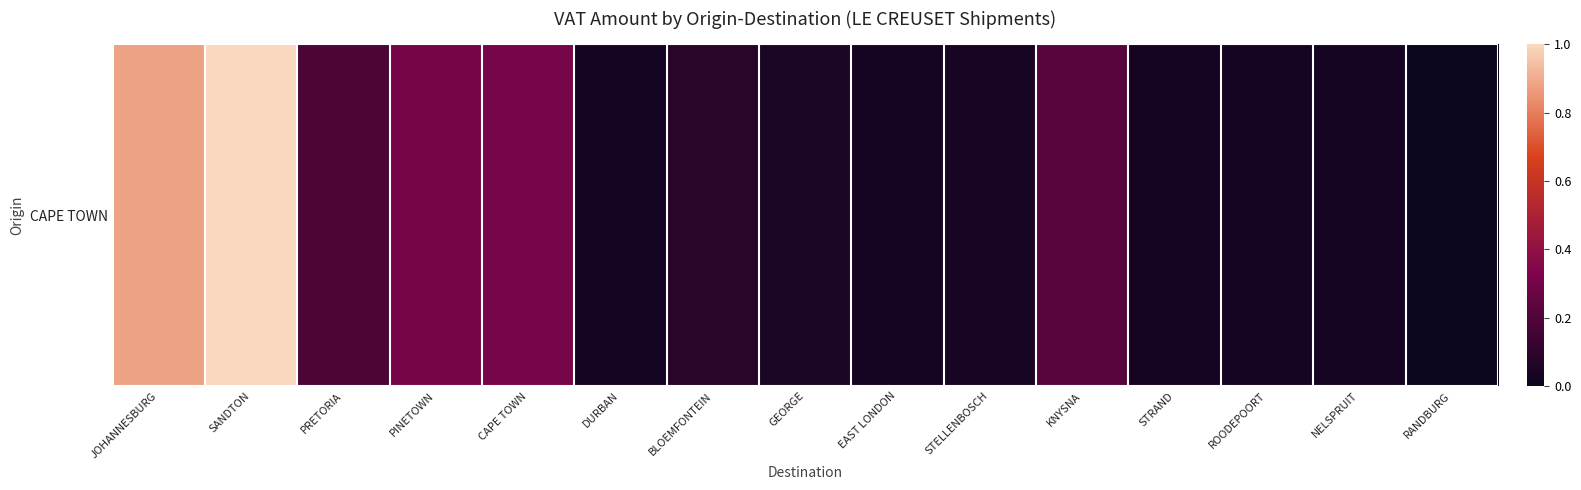

How many categories are shown in the chart?

15